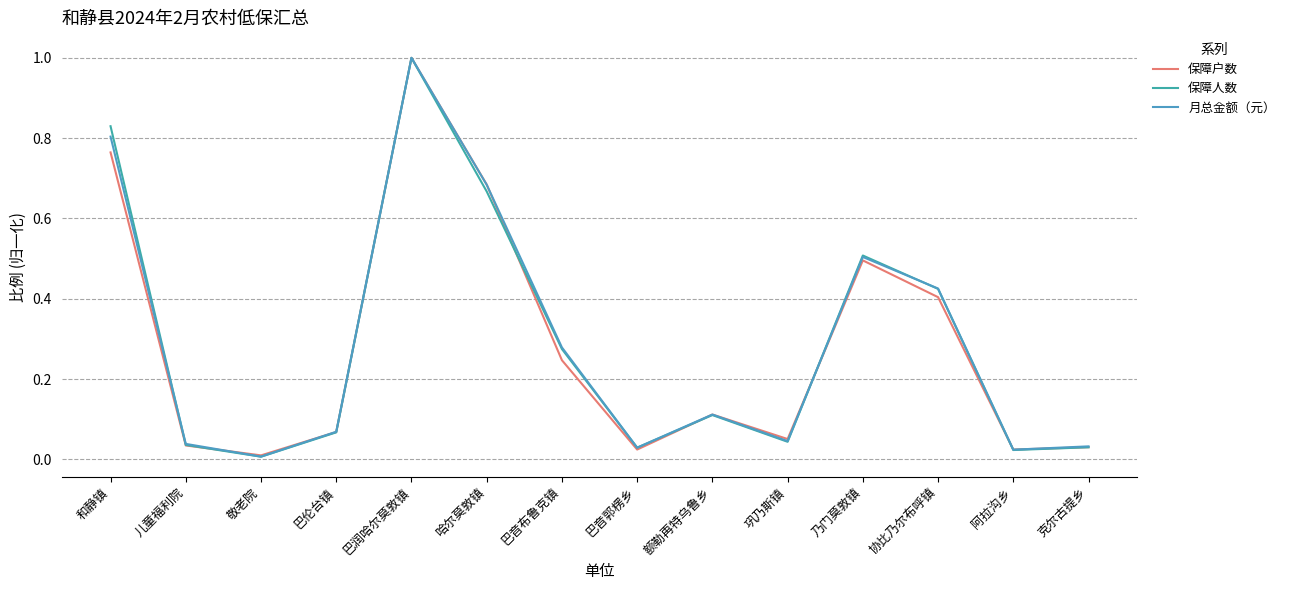

Reading left to right, list all the values displayed in this chart.

保障户数: 和静镇=0.8	儿童福利院=0.0	敬老院=0.0	巴伦台镇=0.1	巴润哈尔莫敦镇=1.0	哈尔莫敦镇=0.7	巴音布鲁克镇=0.2	巴音郭楞乡=0.0	额勒再特乌鲁乡=0.1	巩乃斯镇=0.1	乃门莫敦镇=0.5	协比乃尔布呼镇=0.4	阿拉沟乡=0.0	克尔古提乡=0.0
保障人数: 和静镇=0.8	儿童福利院=0.0	敬老院=0.0	巴伦台镇=0.1	巴润哈尔莫敦镇=1.0	哈尔莫敦镇=0.7	巴音布鲁克镇=0.3	巴音郭楞乡=0.0	额勒再特乌鲁乡=0.1	巩乃斯镇=0.0	乃门莫敦镇=0.5	协比乃尔布呼镇=0.4	阿拉沟乡=0.0	克尔古提乡=0.0
月总金额（元）: 和静镇=0.8	儿童福利院=0.0	敬老院=0.0	巴伦台镇=0.1	巴润哈尔莫敦镇=1.0	哈尔莫敦镇=0.7	巴音布鲁克镇=0.3	巴音郭楞乡=0.0	额勒再特乌鲁乡=0.1	巩乃斯镇=0.0	乃门莫敦镇=0.5	协比乃尔布呼镇=0.4	阿拉沟乡=0.0	克尔古提乡=0.0